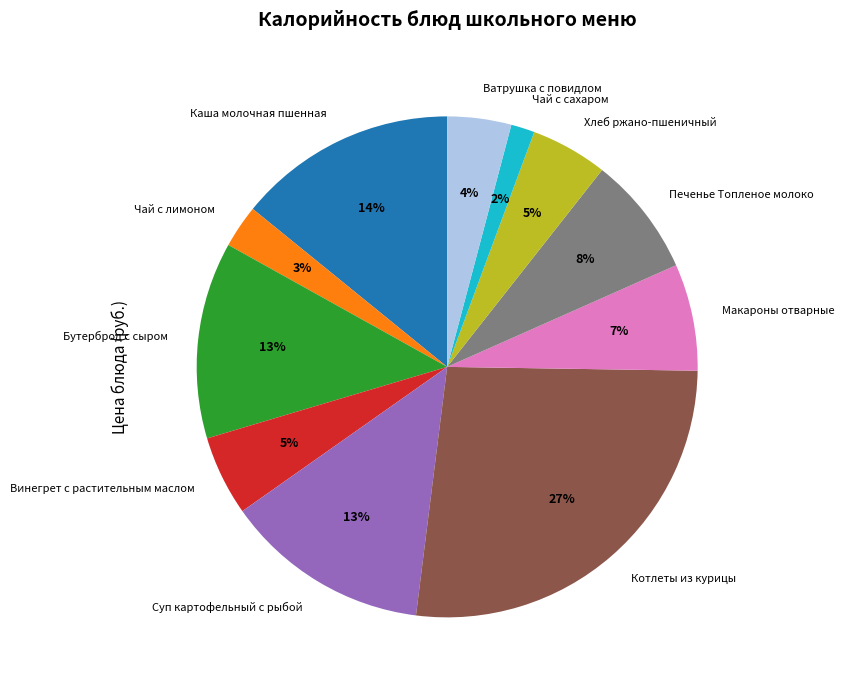

To the nearest percent, what is the difference between the largest and smallest slice percentages?

25%